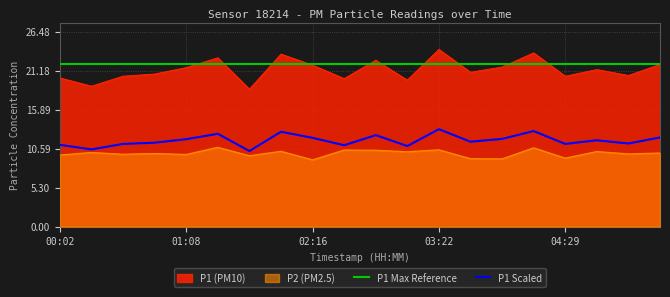

How many values in the P2 series exceed 10?

9